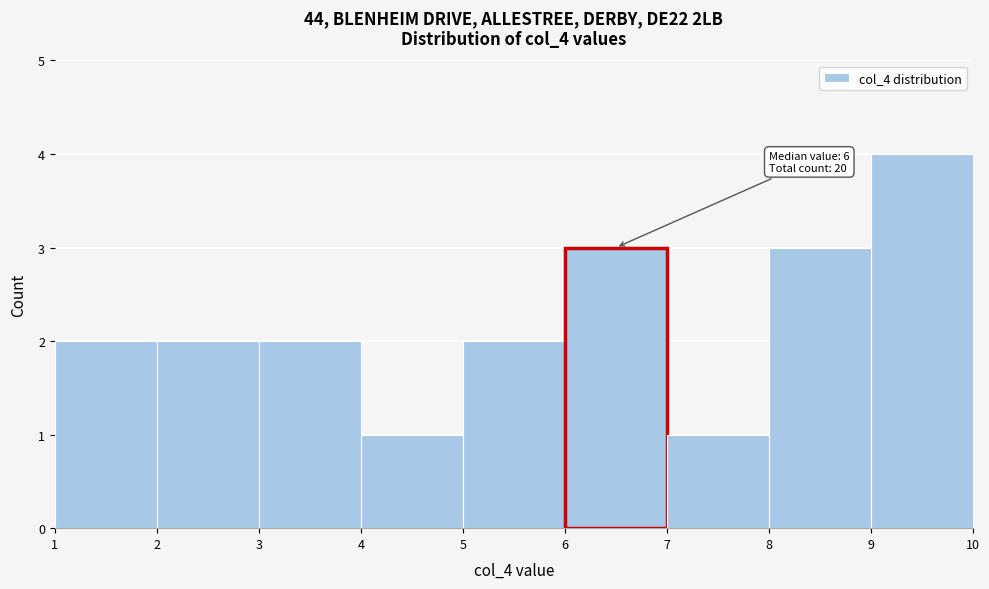

Which range on the x-axis has the tallest bar?

9 to 10